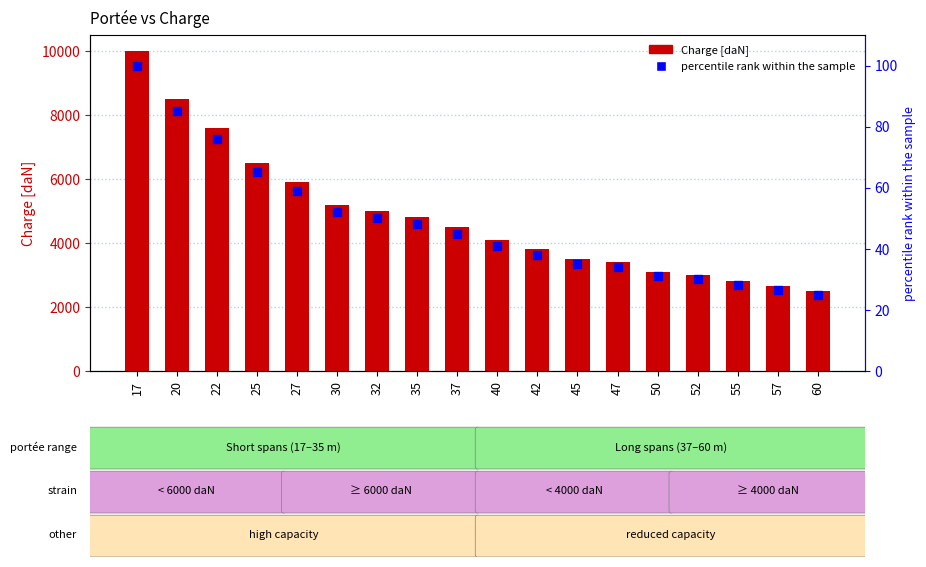

Which series has the largest total across all categories?

Charge [daN]